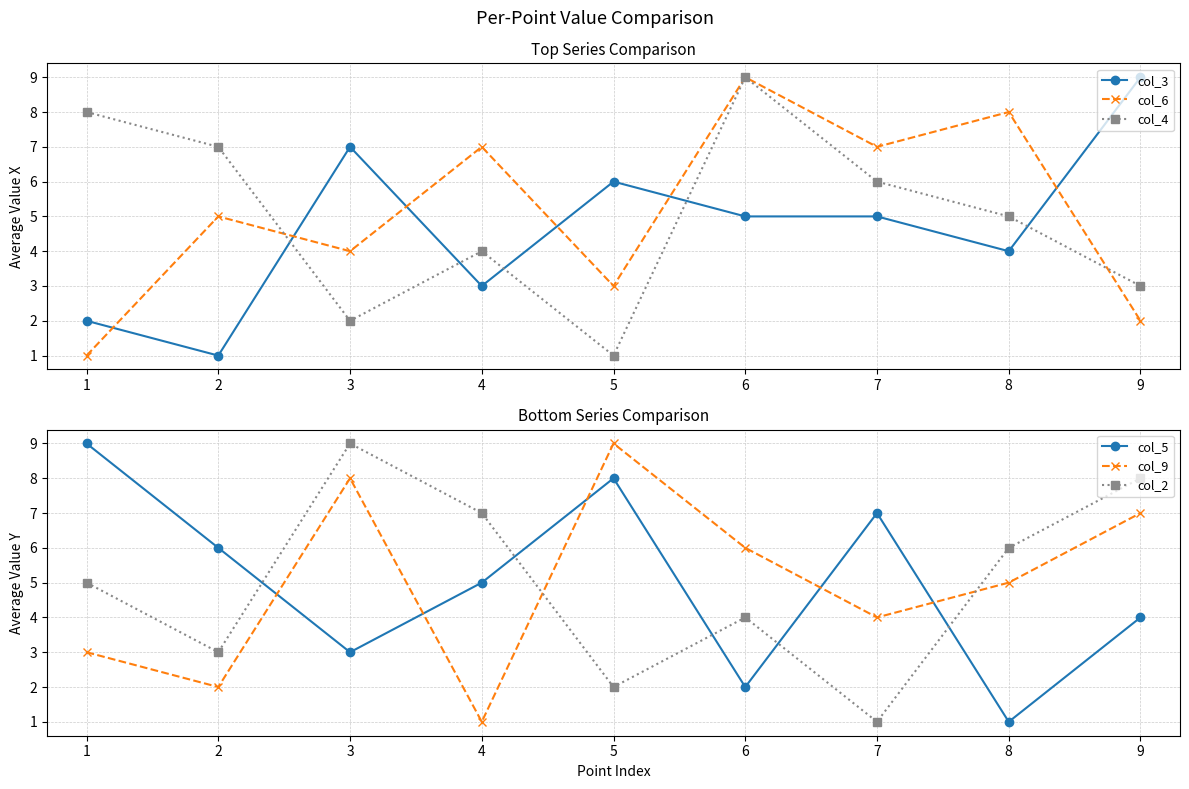

Does the chart display data point markers on the line(s)?

Yes